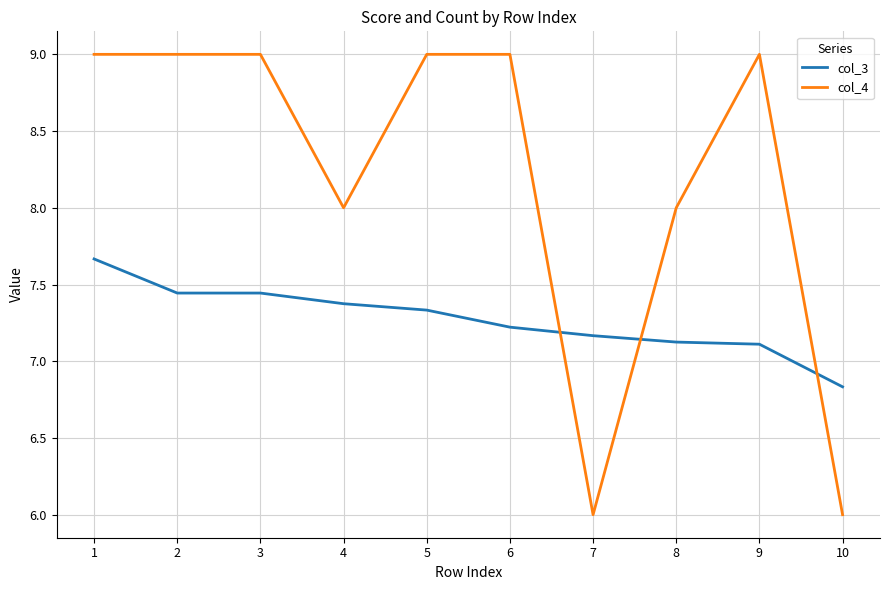

Count the number of data series in this chart.

2